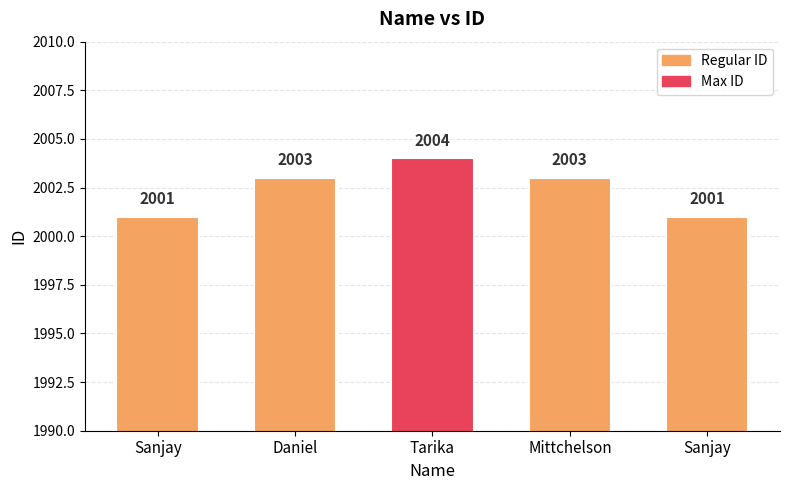

True or false: the data shows 2003 at Daniel.

True